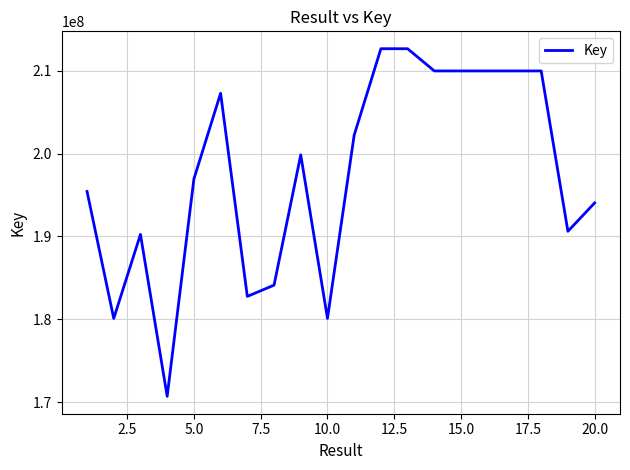

What is the difference between the maximum and minimum values?

41928349